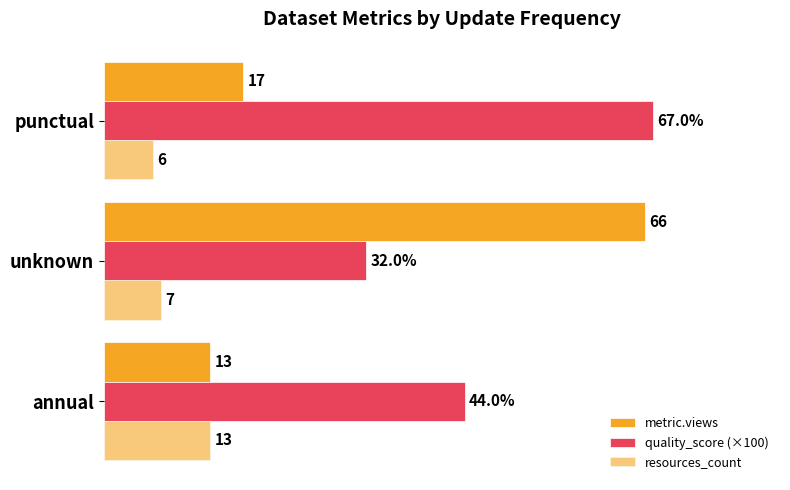

Are the bars grouped side by side (vs. stacked)?

Yes